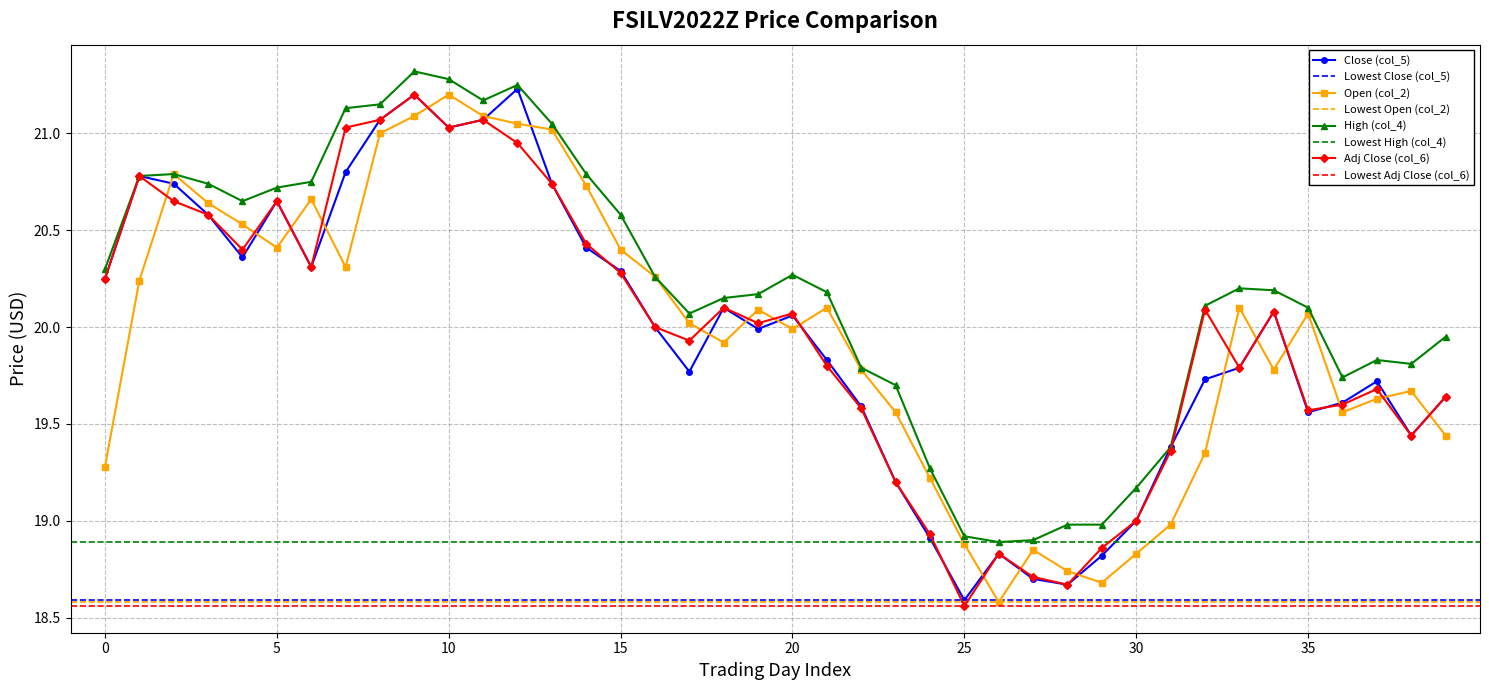

What is the maximum value for High (col_4)?

21.3